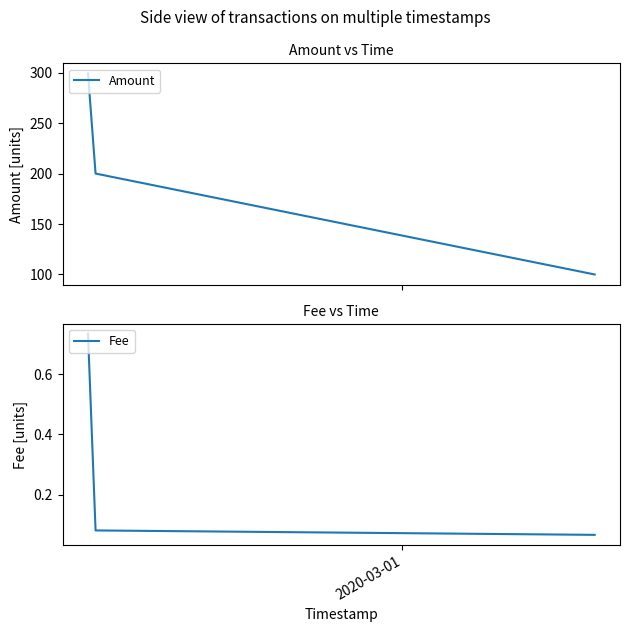

How many values in the Amount series are below 200?

1